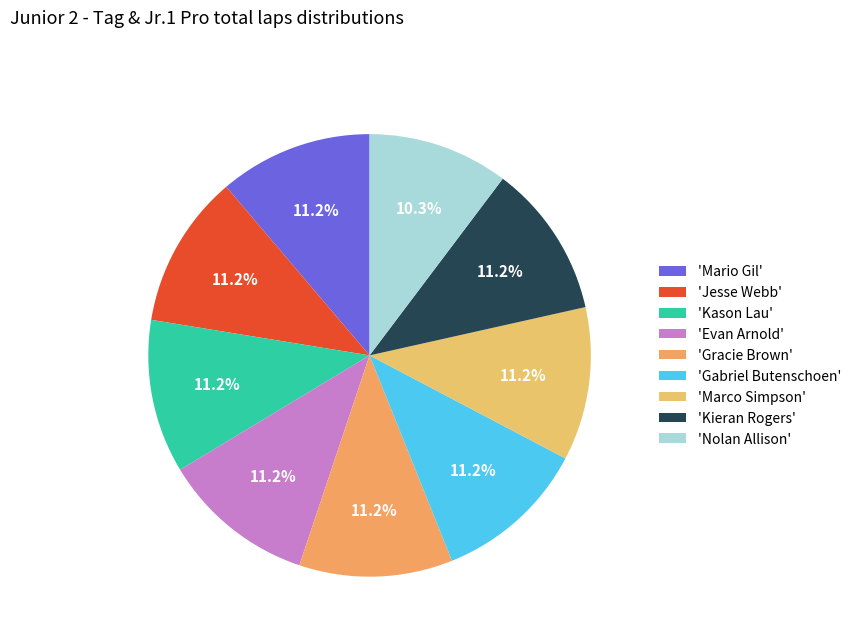

Which category has the biggest portion of the pie?

Mario Gil